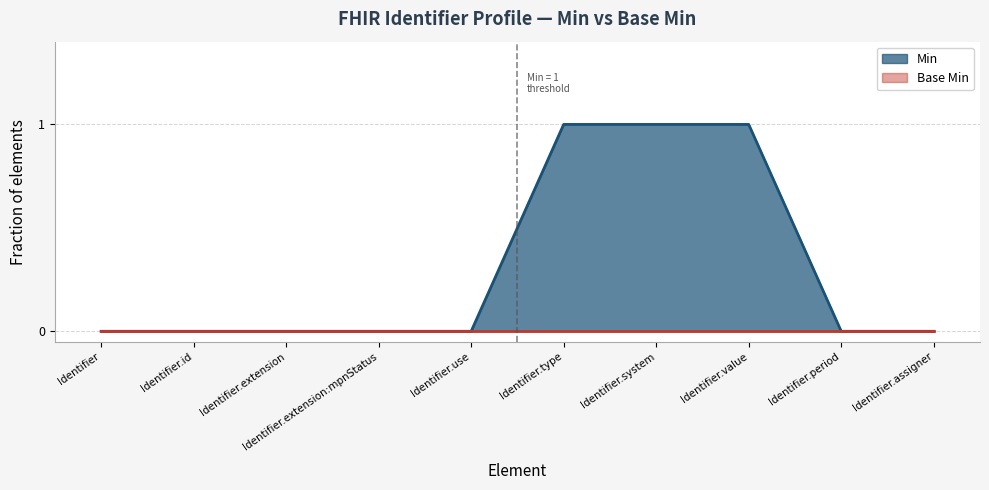

The chart shows a value of -1 at Identifier.use. True or false?

False